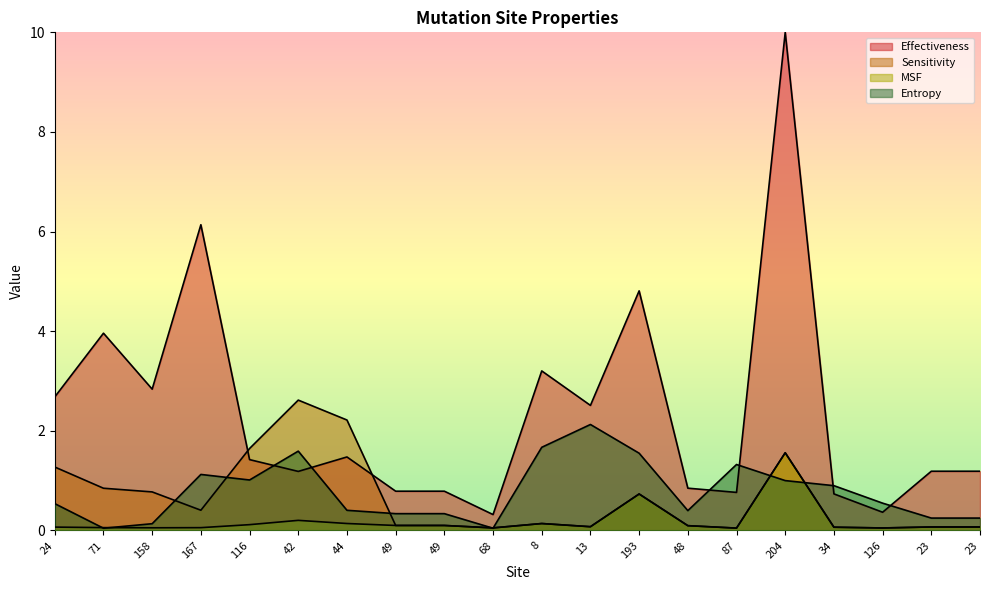

What is the label of the 4th point from the right?

34